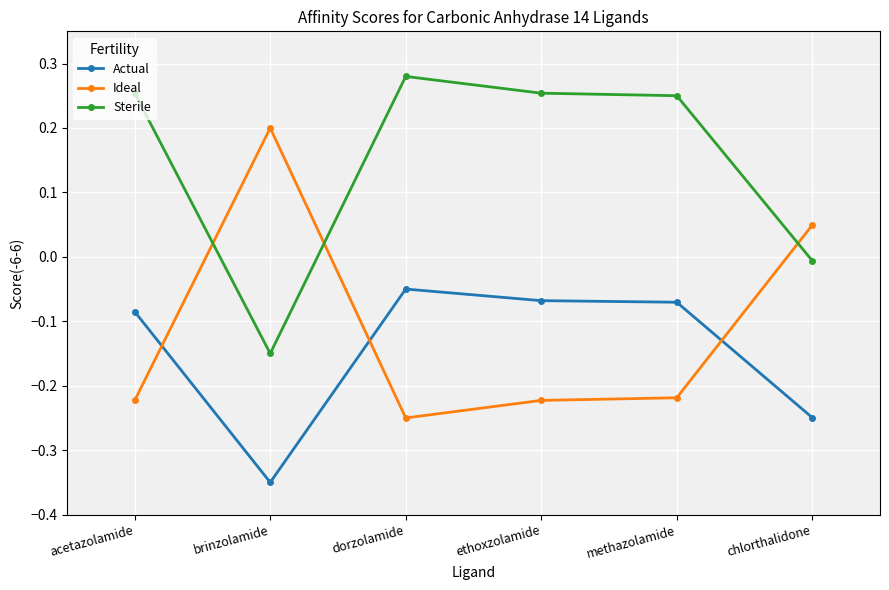

At which category does Actual reach its first local valley?

brinzolamide